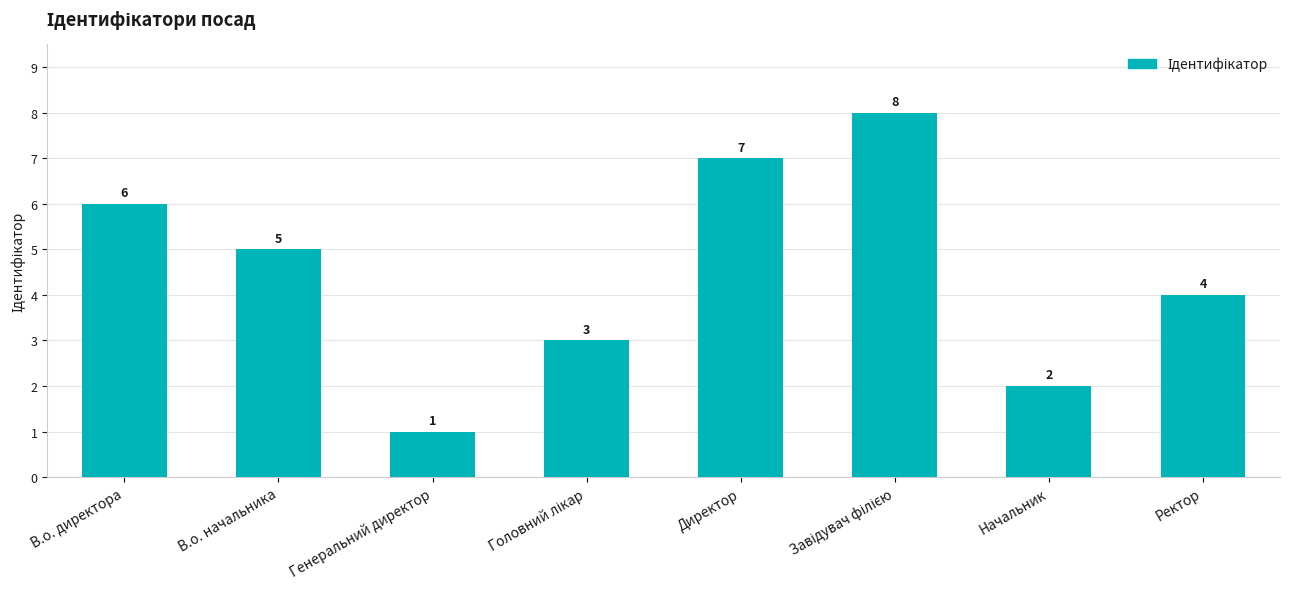

True or false: the data shows 5 at В.о. начальника.

True